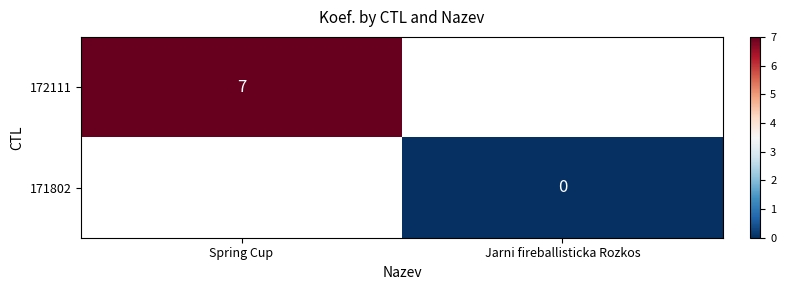

Is it true that 172111 equals 7 at Spring Cup?

True